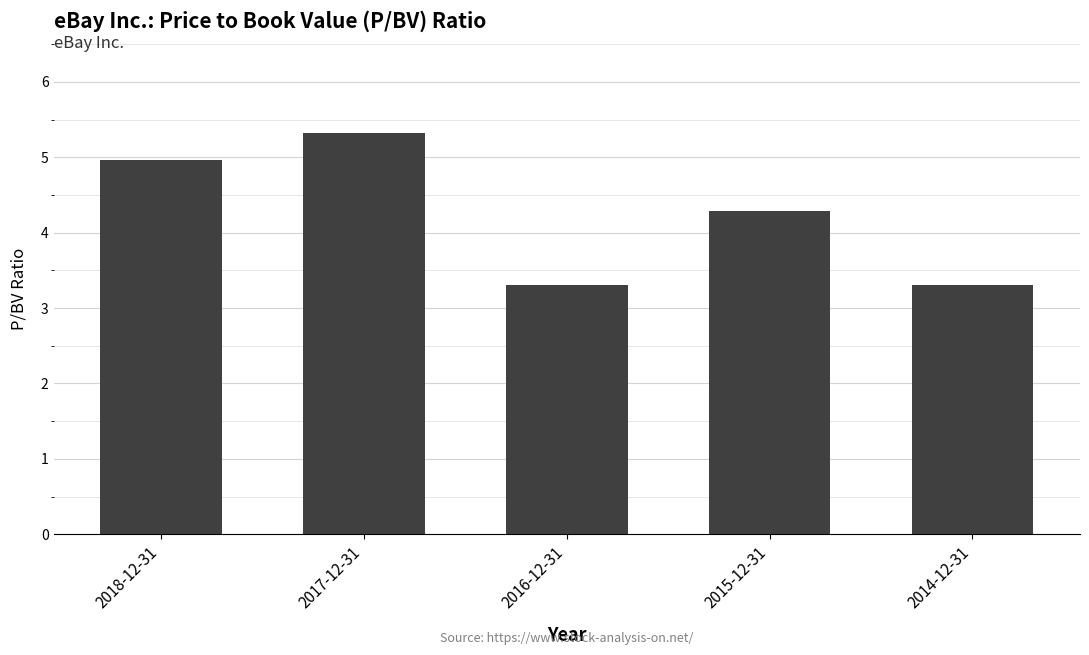

How many data points are above 4?

3